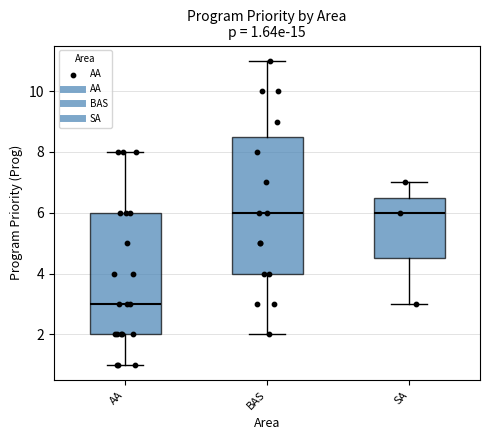

Which box is the tallest, from its lower edge to its upper edge?

BAS